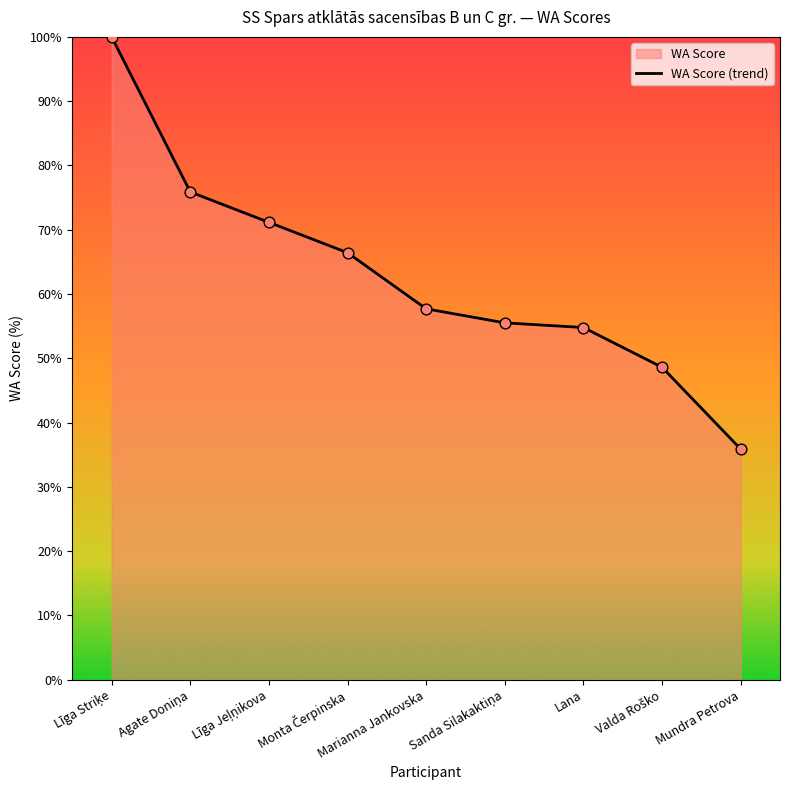

Which has a higher value, Līga Striķe or Valda Roško?

Līga Striķe